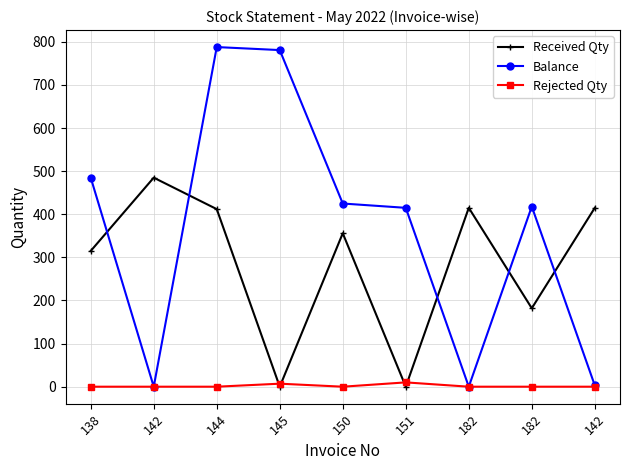

What are all the series names shown in the legend?

Received Qty, Balance, Rejected Qty